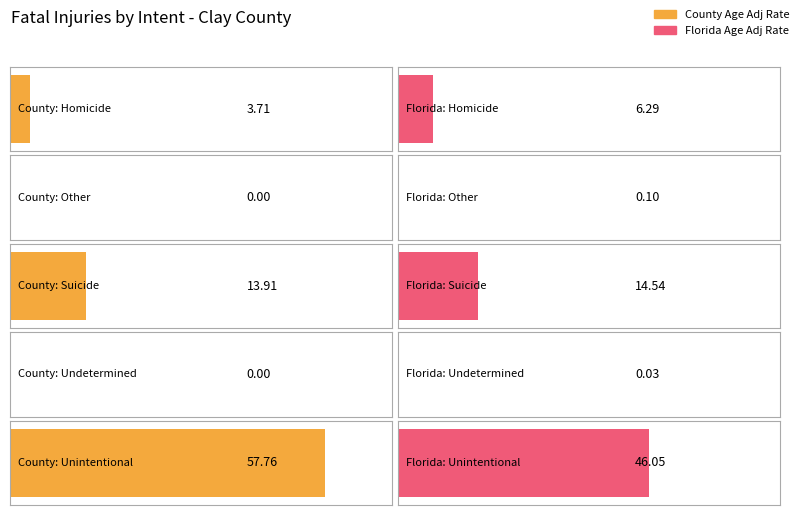

What are all the series names shown in the legend?

County Age Adj Rate, Florida Age Adj Rate